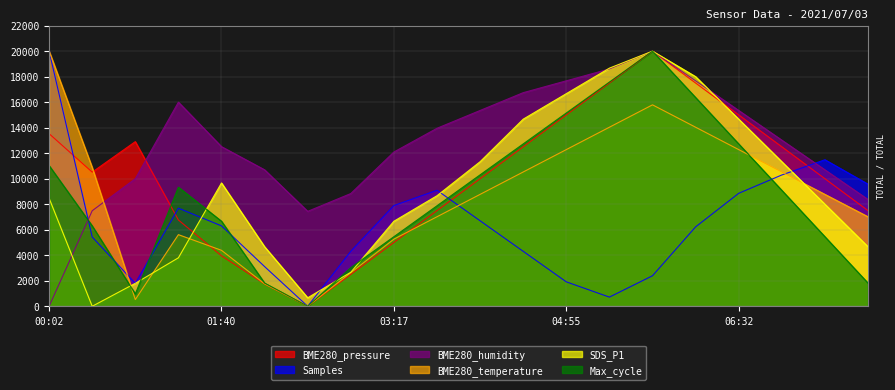

True or false: BME280_humidity has a value of 24295.8 at 06:32.

False